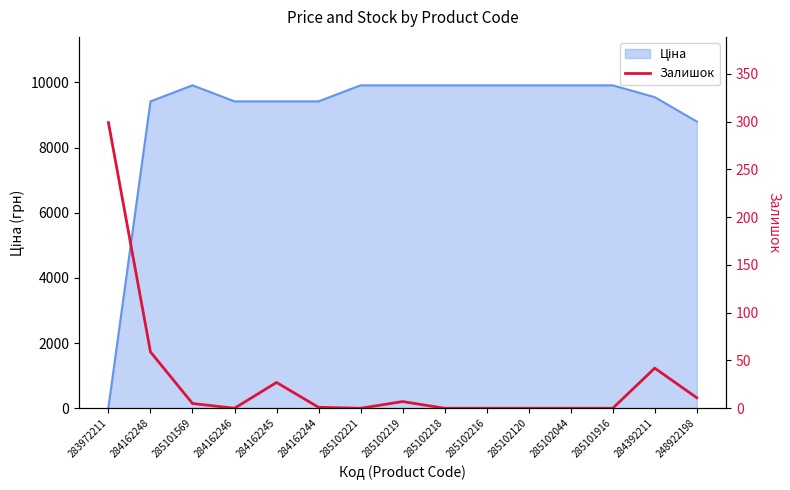

Is it true that the value at 284162245 is 27?

True